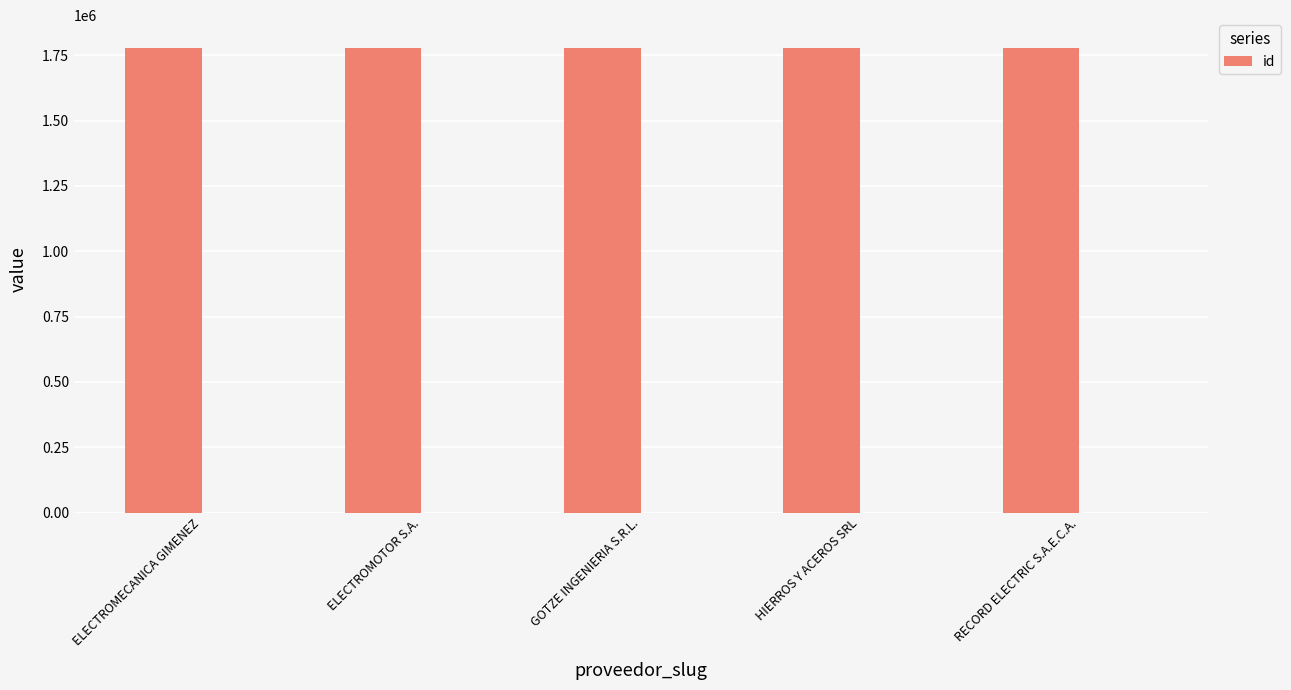

Count the values in the range 1776174 to 1776176.

3